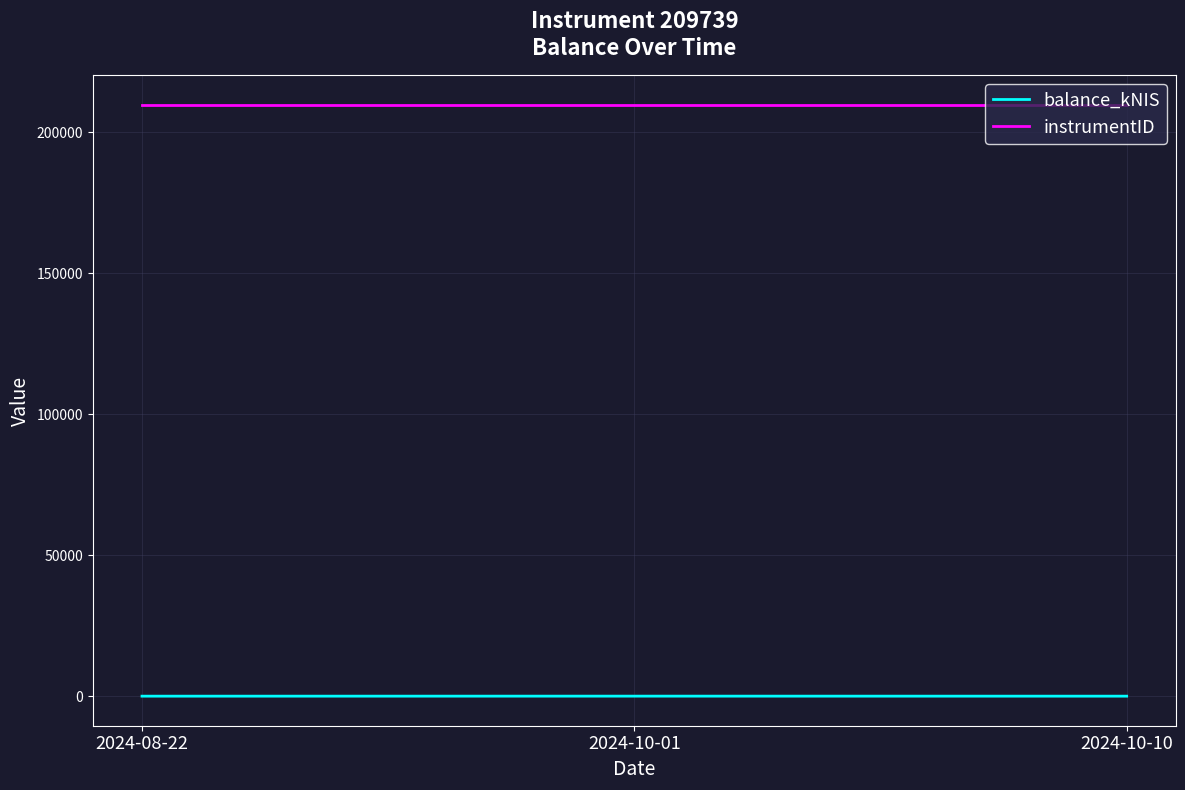

At how many categories does at least one series exceed 7275?

3